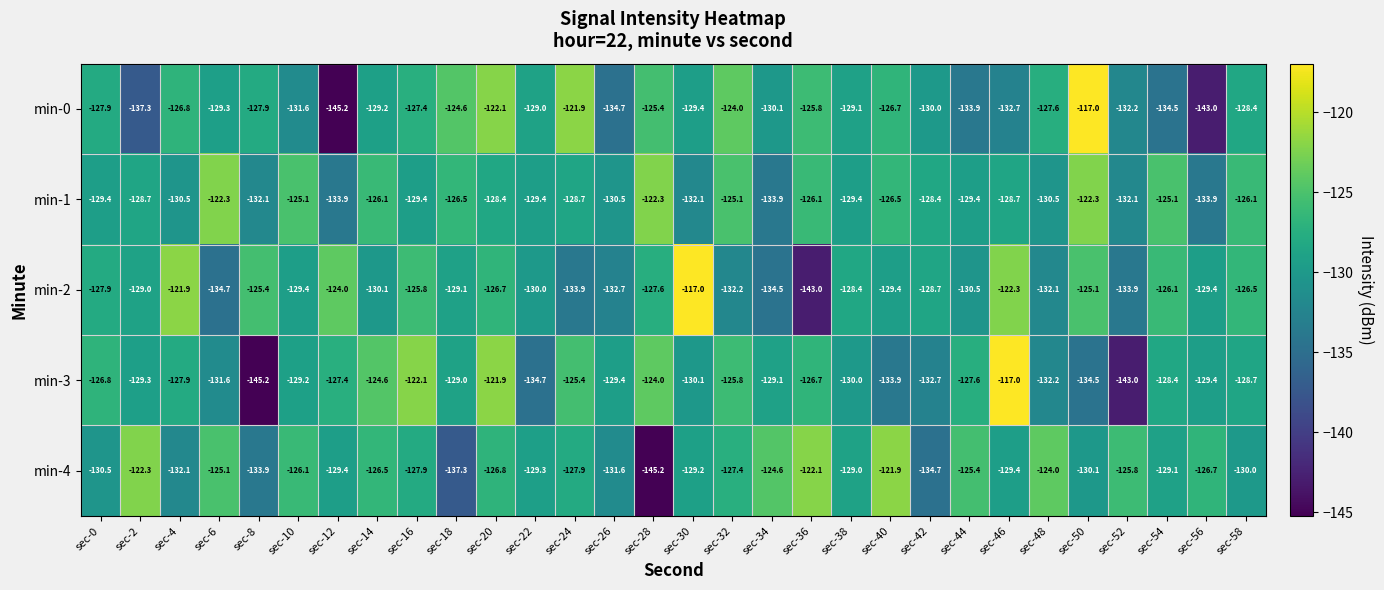

What is the difference between the highest and lowest values at sec-48?

8.2